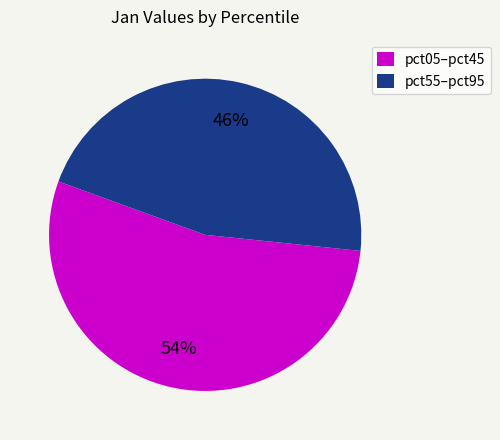

How many slices are in this pie chart?

2